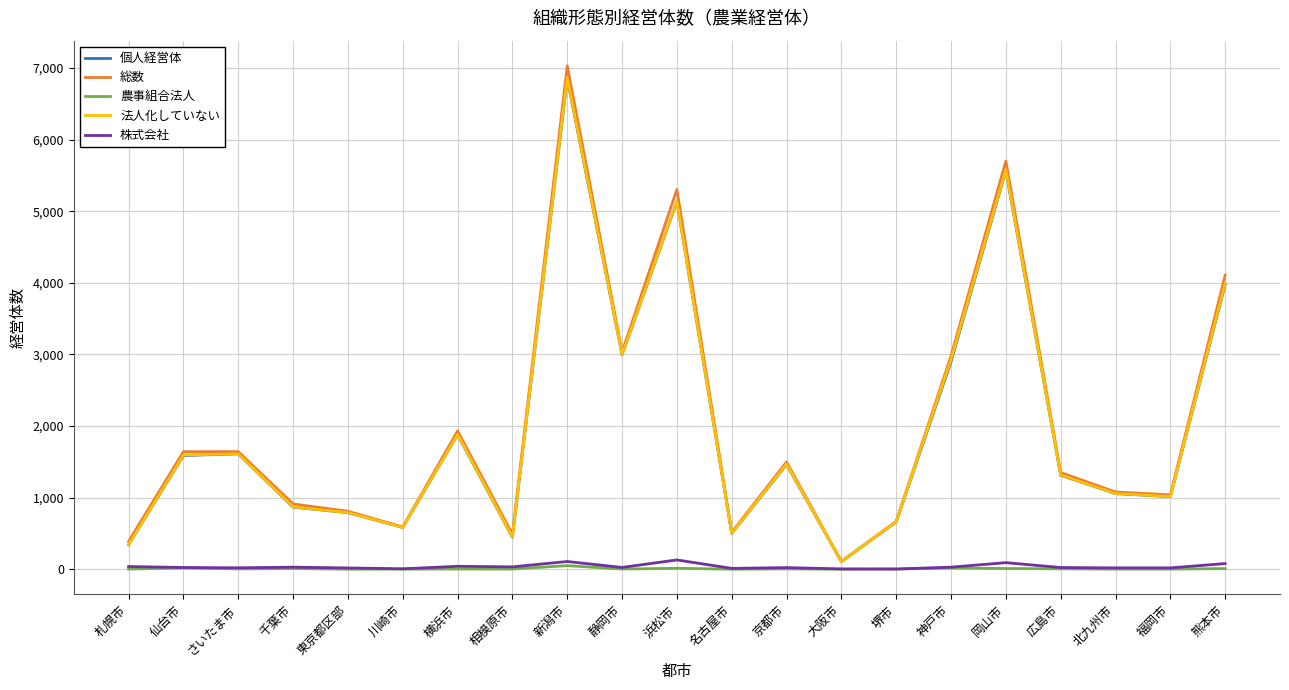

The 法人化していない series shows 3001 at 静岡市. True or false?

True